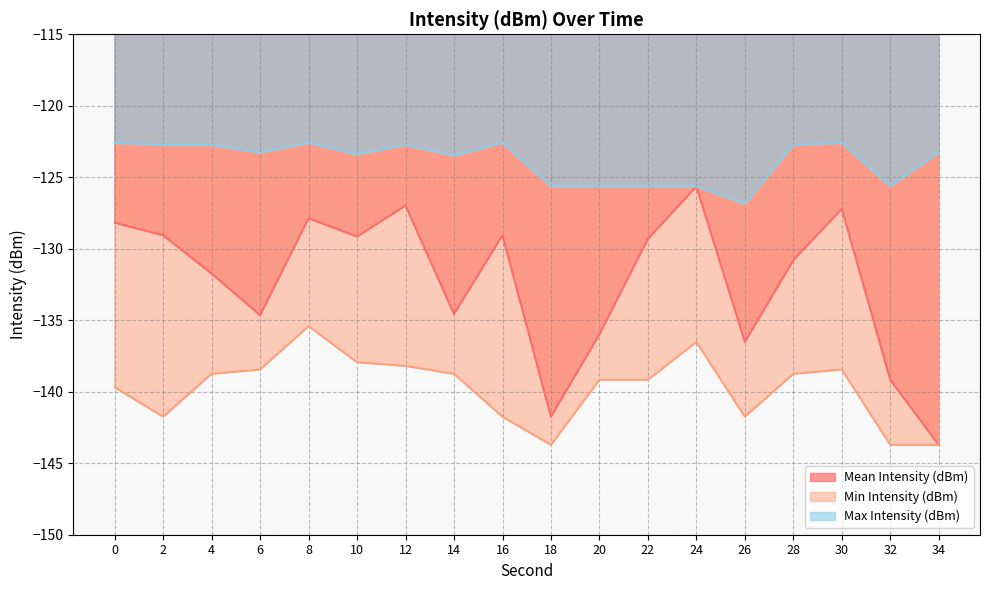

True or false: Mean Intensity (dBm) and Max Intensity (dBm) intersect in this chart.

False